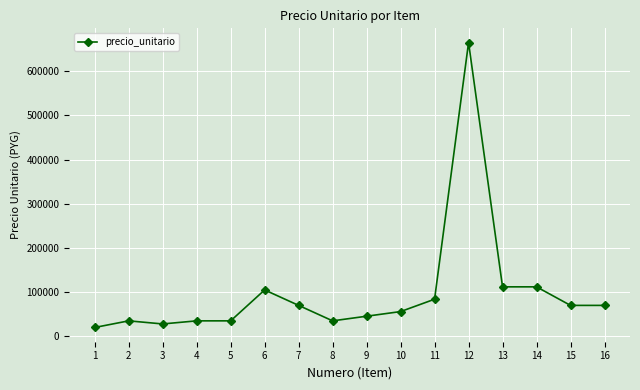

What is the sum of all values?

1577500